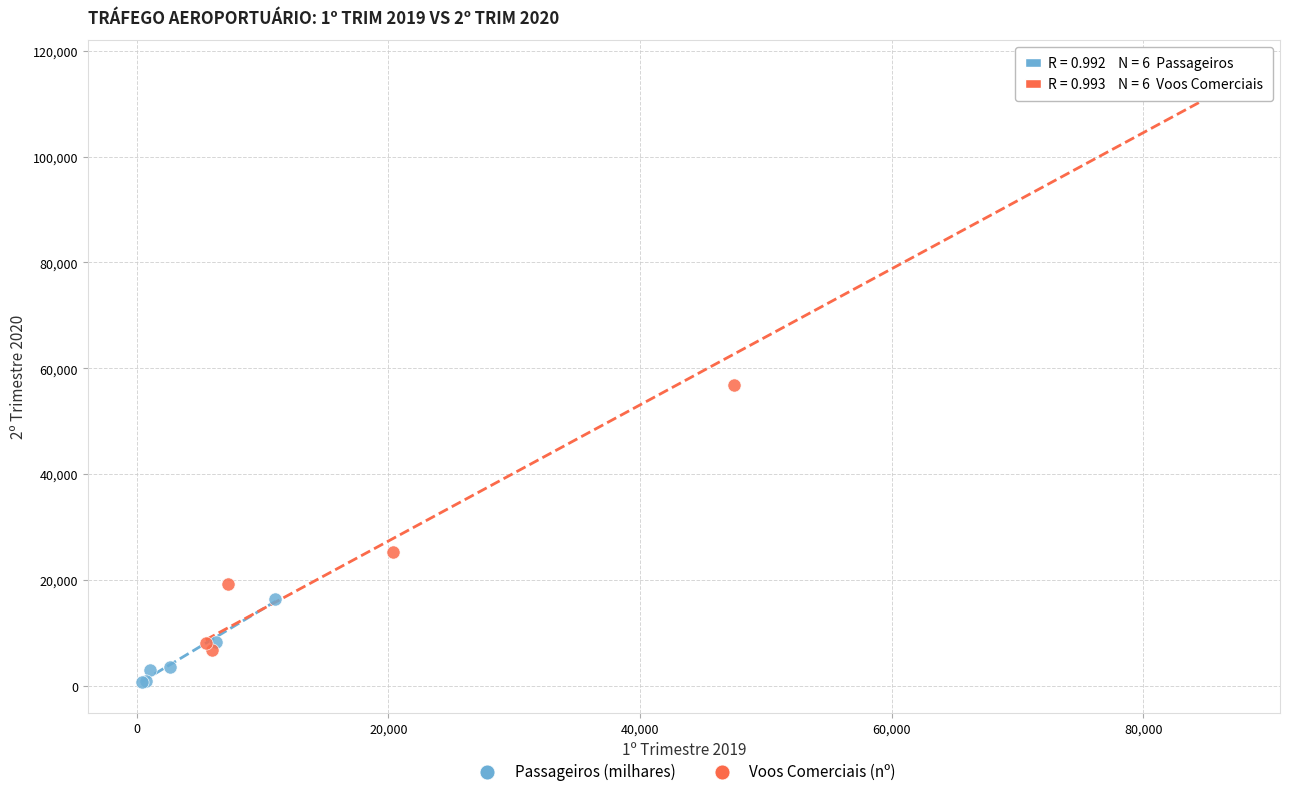

Which series has the widest spread of Y values?

Voos Comerciais (nº)